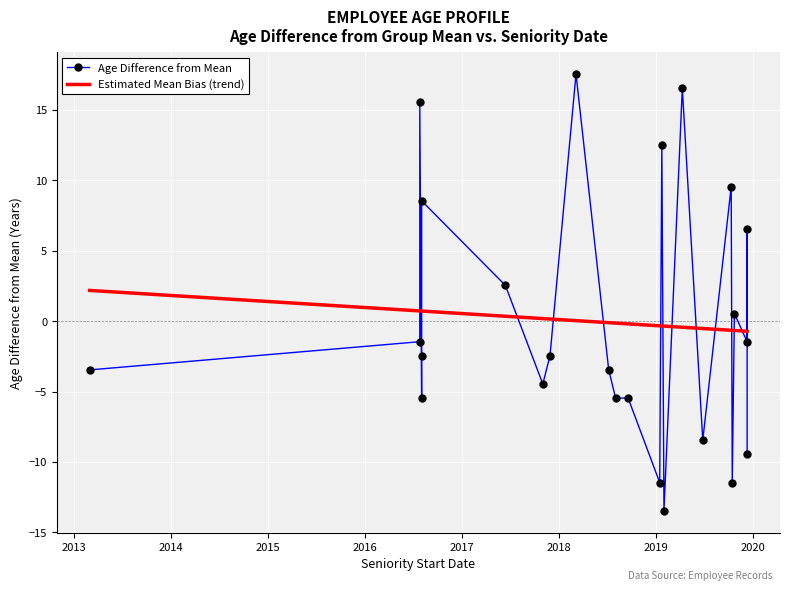

List the series in order of their overall mean, lowest first.

Age Difference from Mean, Estimated Mean Bias (trend)